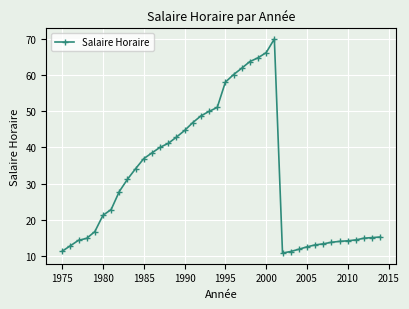

What is the difference between the maximum and second lowest values?

58.7